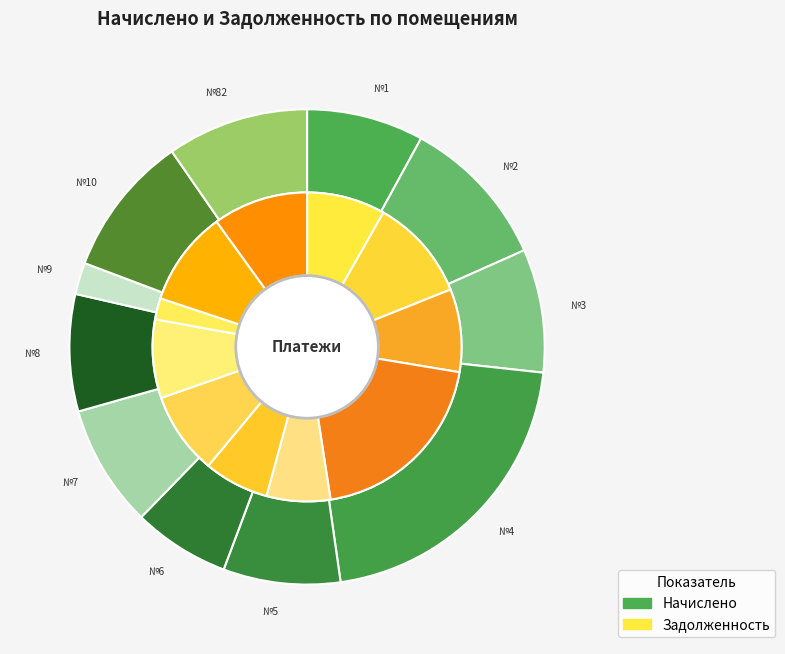

To the nearest percent, what is the difference between the 5 and 2 slice percentages?

2%